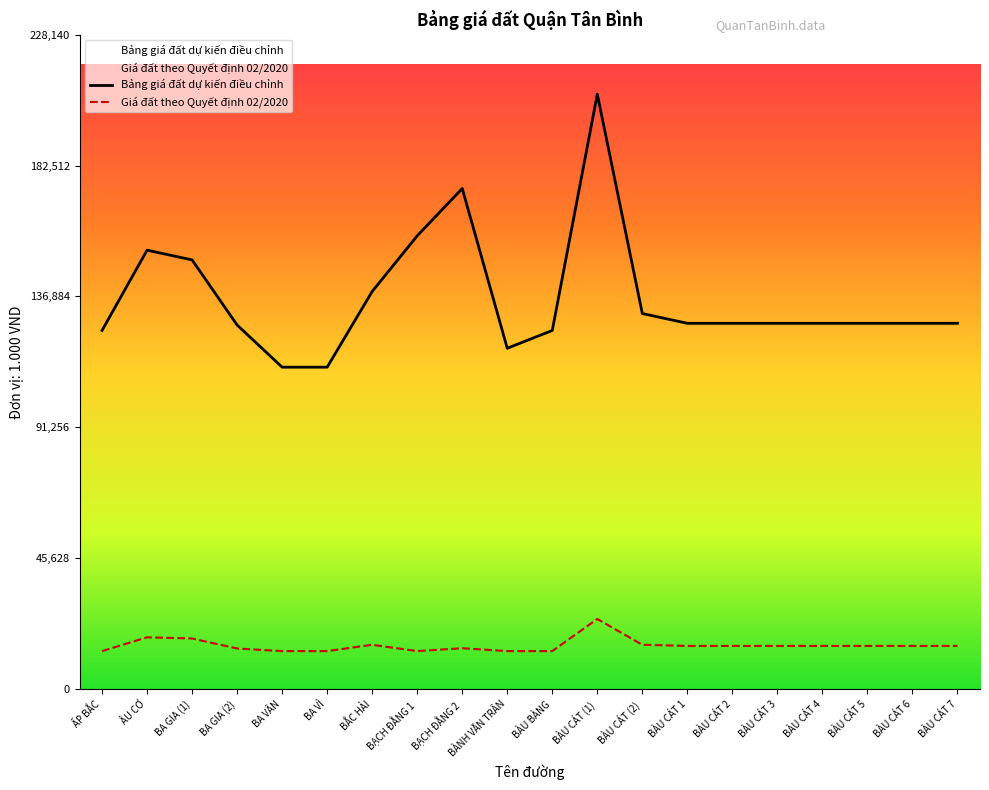

The Giá đất theo Quyết định 02/2020 series shows 24400 at BÀU CÁT (1). True or false?

True